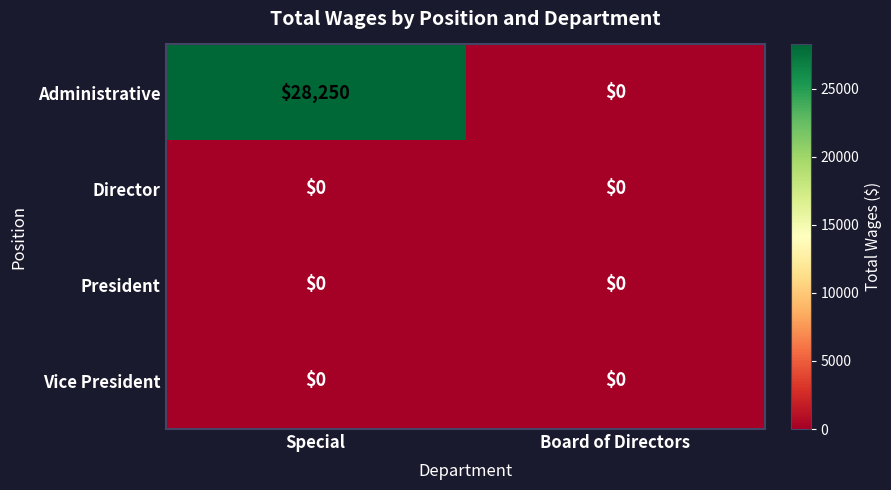

Which category has the highest value in the Administrative series?

Special